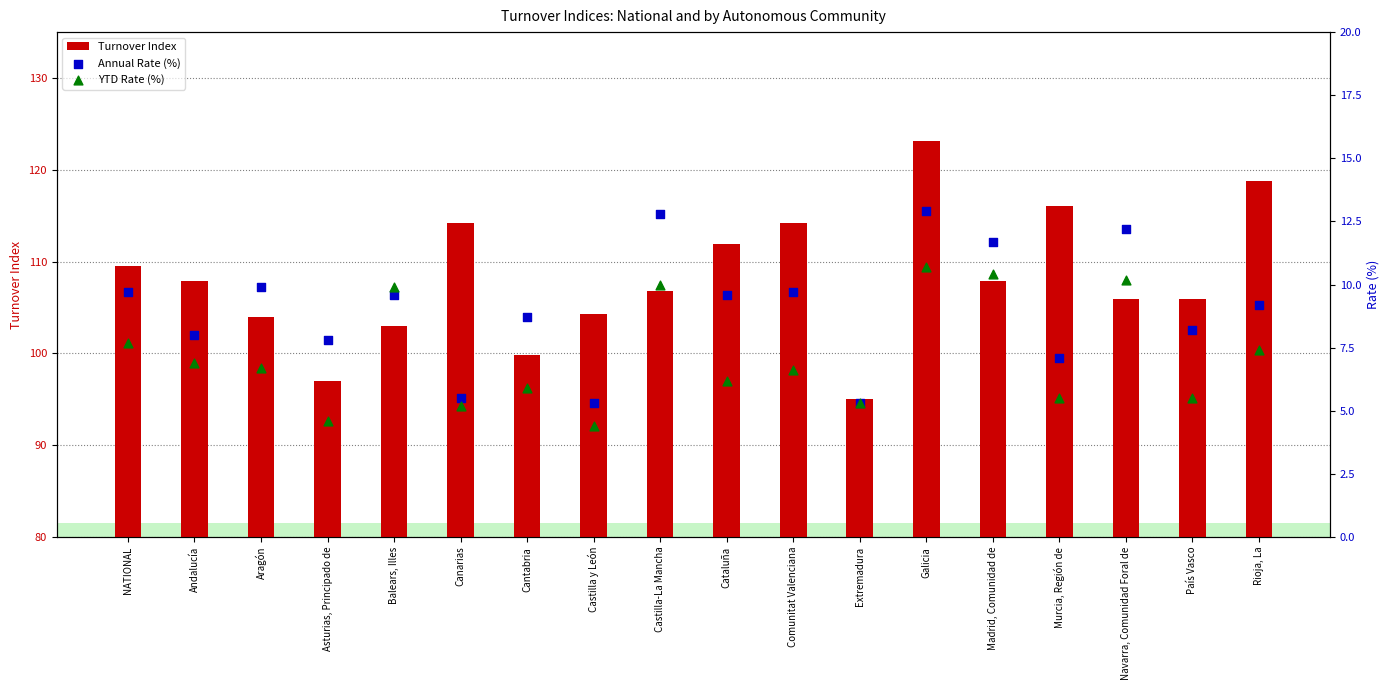

Which series has the largest Y range (max minus min)?

Turnover Index